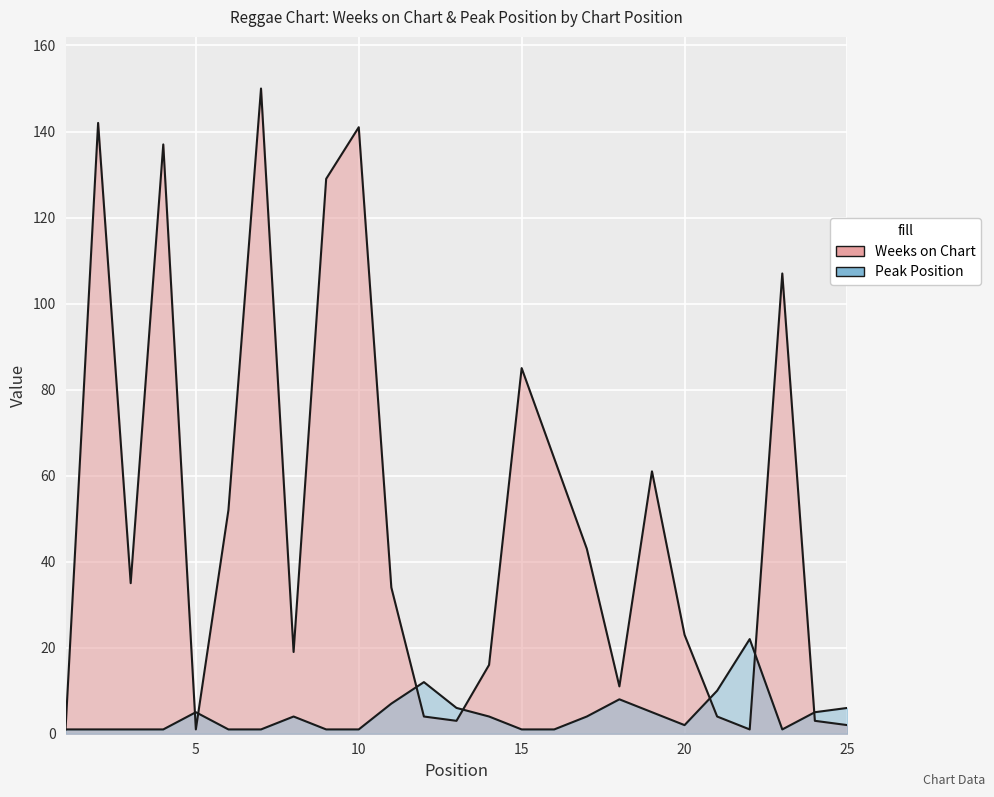

Where is the first local maximum for Weeks on Chart?

2